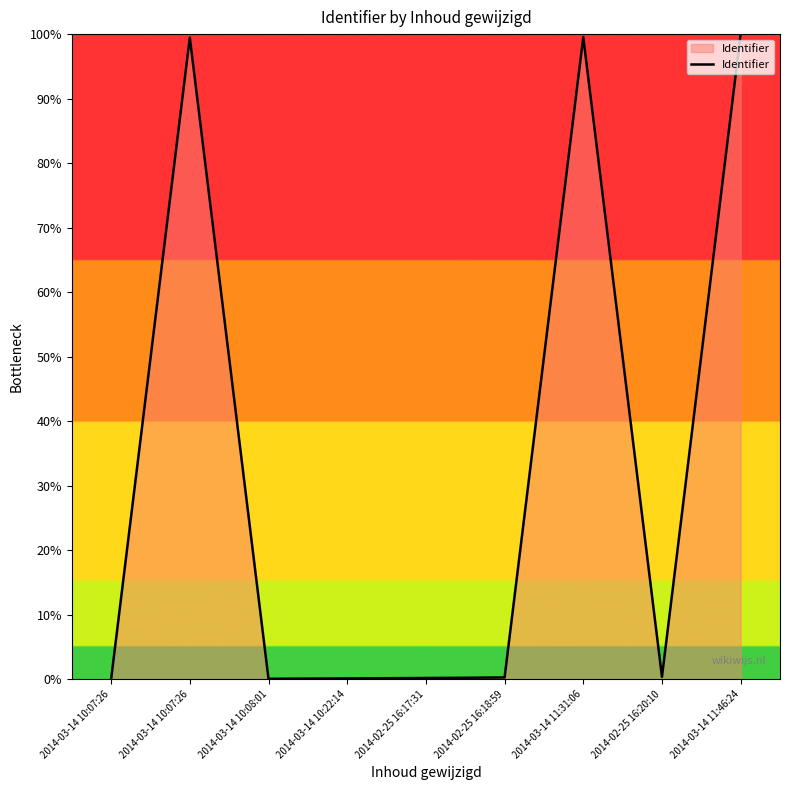

How many categories are shown in the chart?

9